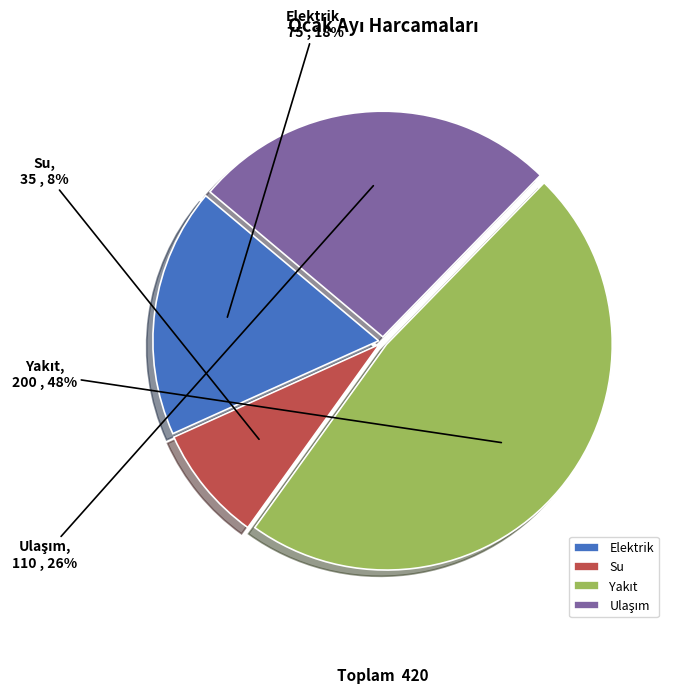

Combined, do Su and Elektrik account for over 50%?

No